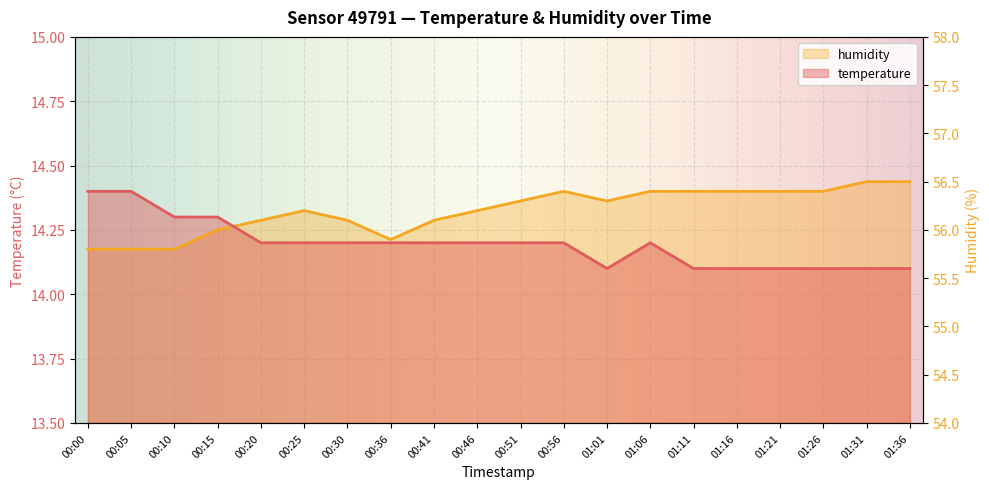

At which category is the sum across all series the highest?

00:56